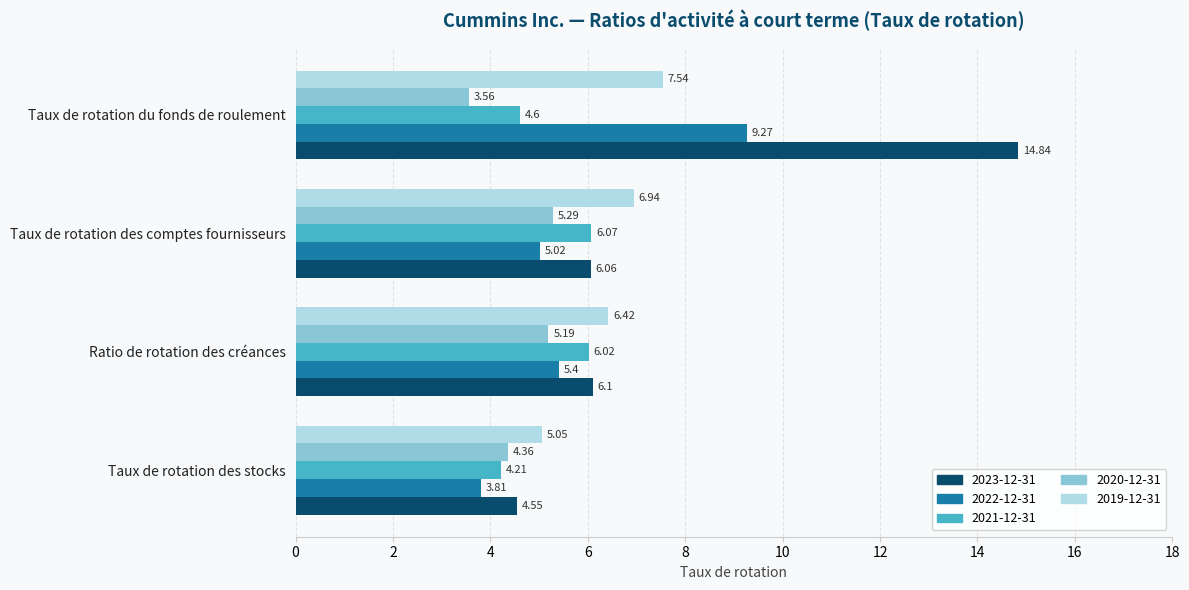

What is the difference between the highest and lowest values at Taux de rotation du fonds de roulement?

11.3